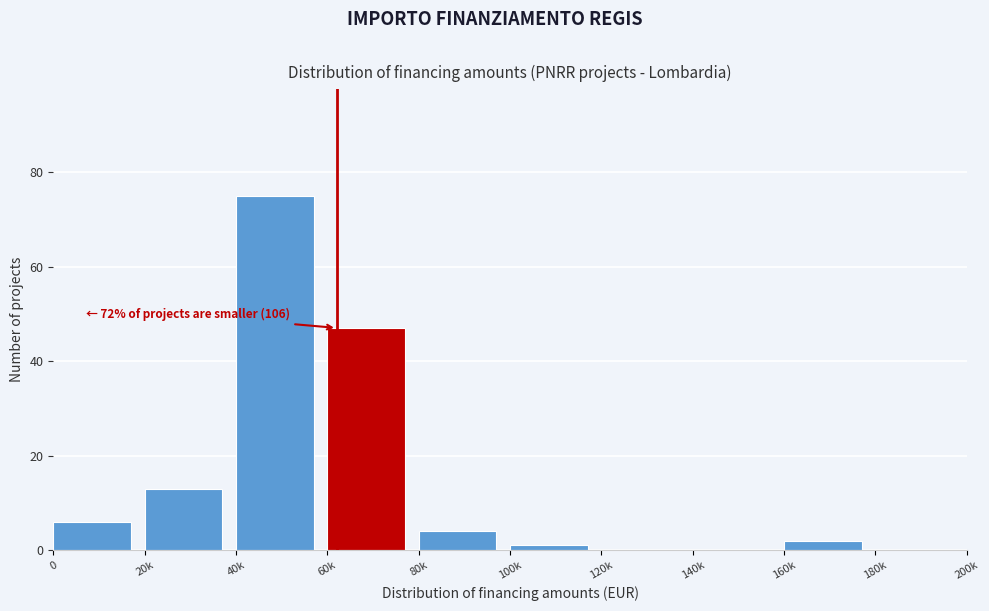

Reading left to right, list all the values displayed in this chart.

0=6	20k=13	40k=75	60k=47	80k=4	100k=1	120k=0	140k=0	160k=2	180k=0